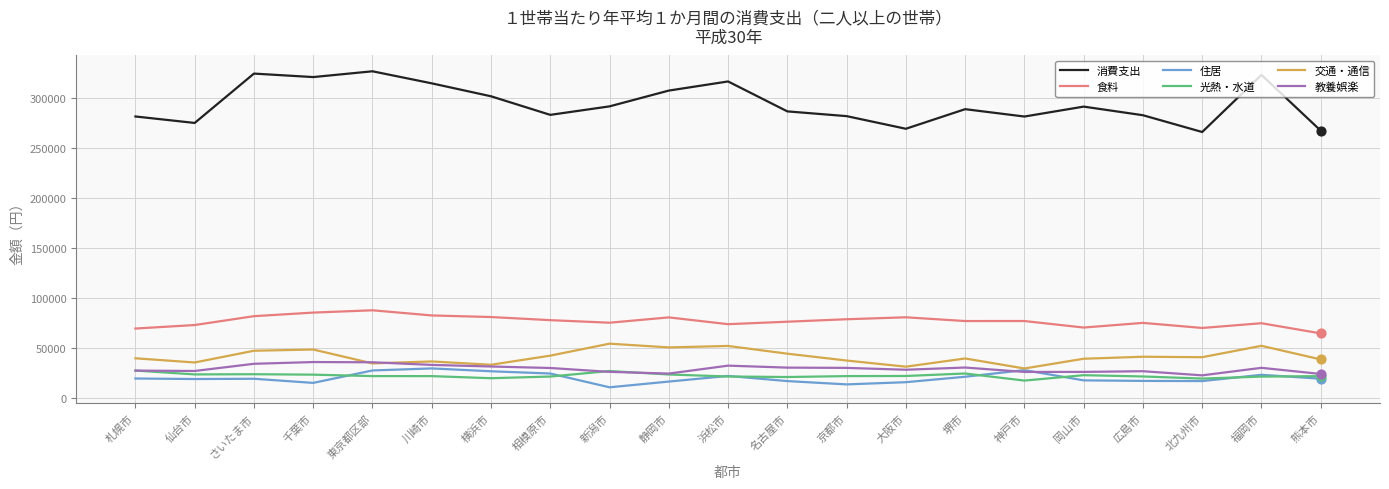

What are all the series names shown in the legend?

消費支出, 食料, 住居, 光熱・水道, 交通・通信, 教養娯楽